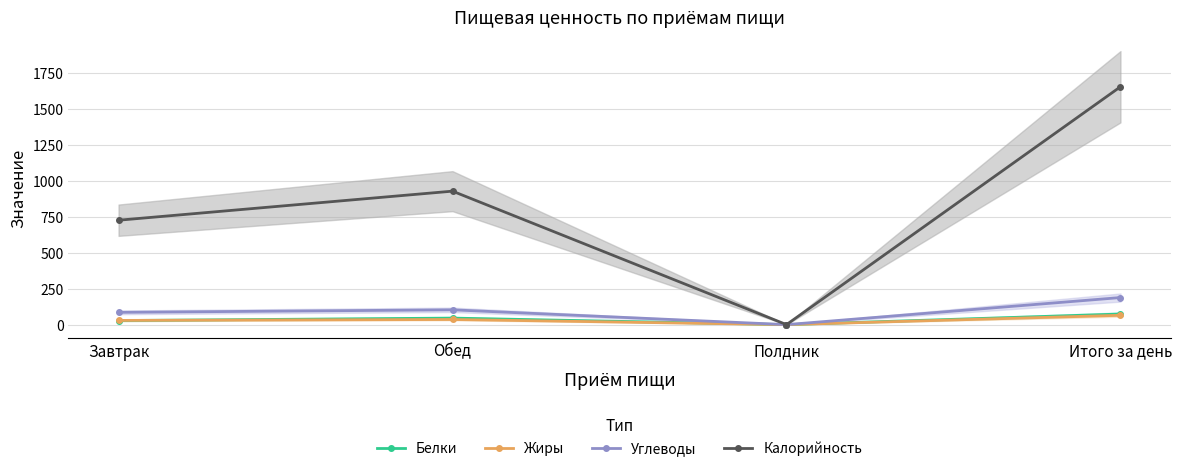

How many positive values does the Жиры series have?

3